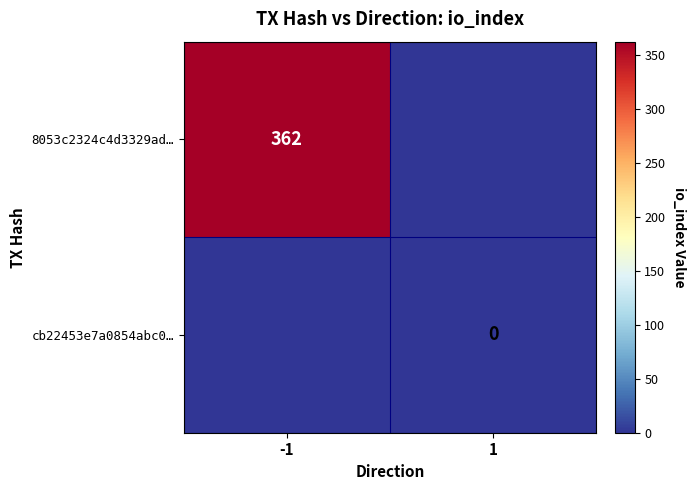

Is the value of cb22453e7a0854abc0… at 1 greater than the value of 8053c2324c4d3329ad… at -1?

No